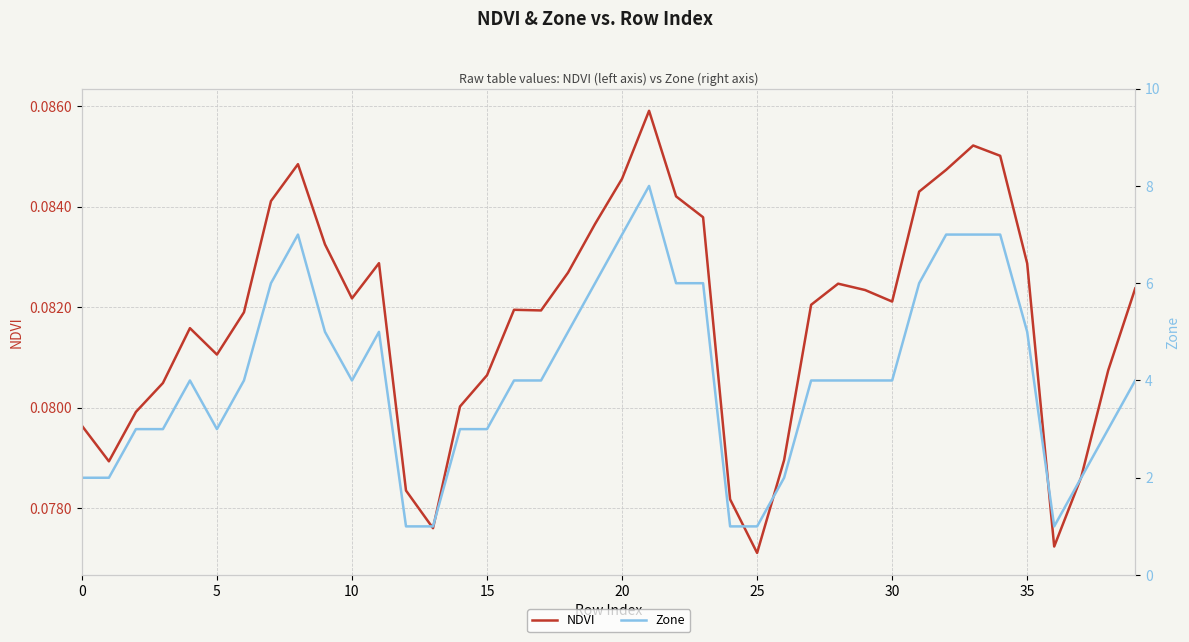

Which series has the largest range (max minus min)?

Zone